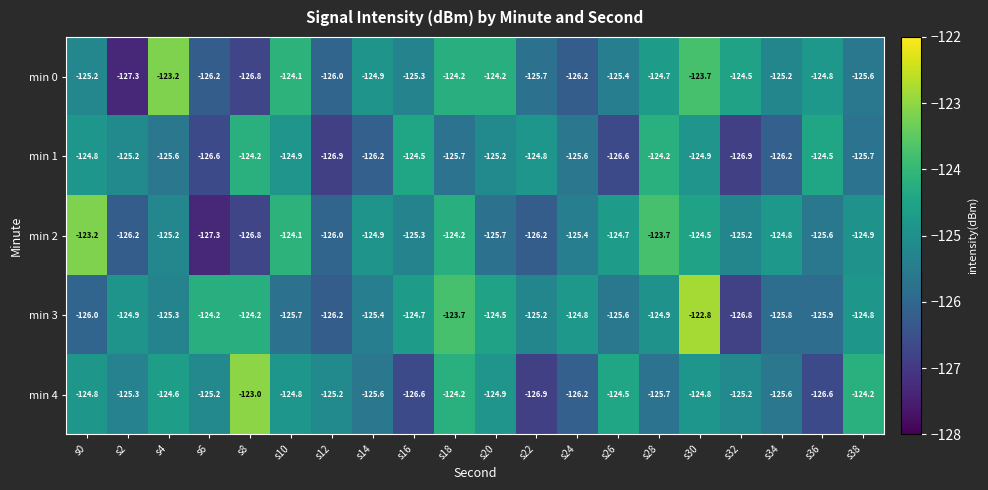

What is the sum of the min 1 values at s6 and s0?

-251.4